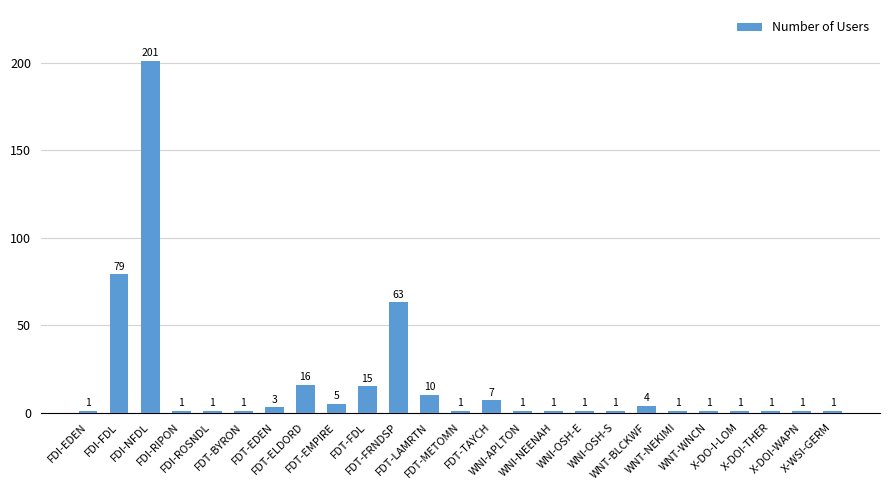

Reading right to left, extract all data points from this chart.

1	1	1	1	1	1	4	1	1	1	1	7	1	10	63	15	5	16	3	1	1	1	201	79	1